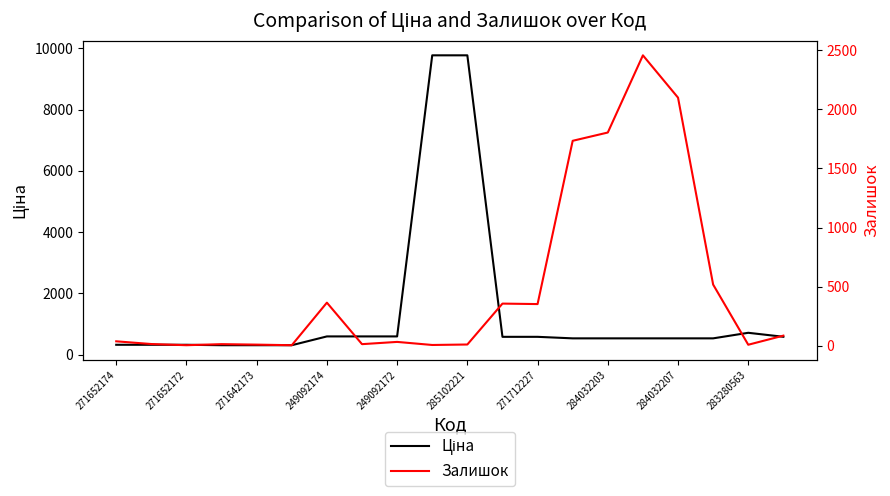

Reading left to right, list all the values displayed in this chart.

Ціна: 318.3	318.3	318.3	304.1	304.1	304.1	591.6	591.6	591.6	9775.5	9775.5	578.1	578.1	528.2	528.2	528.2	528.2	528.2	710.0	579.8
Залишок: 38.0	15.0	5.0	14.0	10.0	5.0	365.0	14.0	33.0	7.0	11.0	357.0	353.0	1734.0	1804.0	2457.0	2099.0	518.0	9.0	86.0